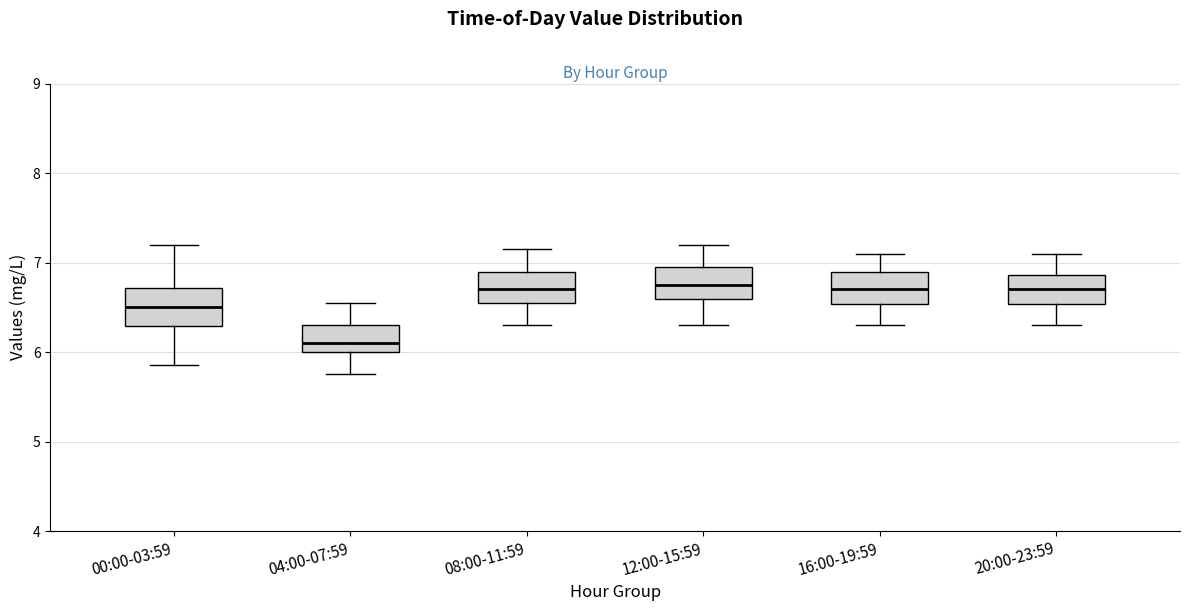

Where does the median line of the box for 12:00-15:59 sit on the y-axis? The values are not printed on the chart, so give them approximately, as read against the axis.

6.8